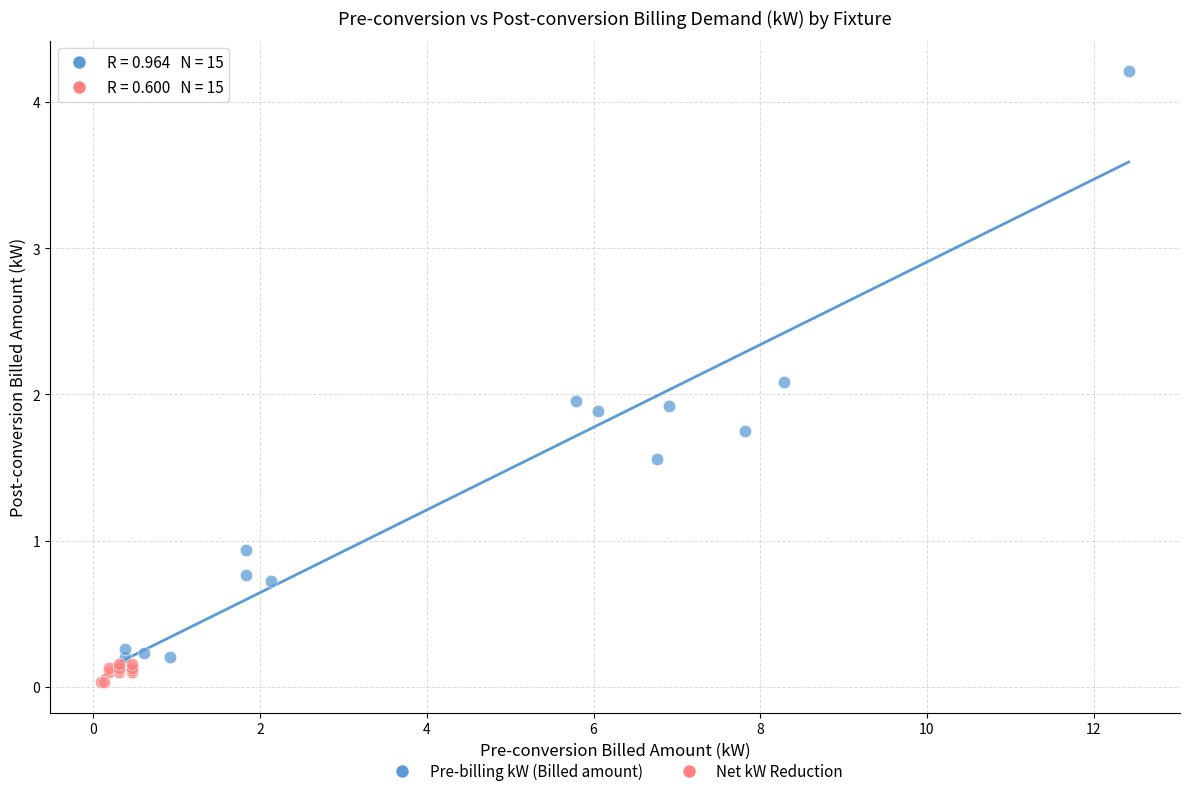

Which series contains the highest Y value?

Pre-billing kW (Billed amount)